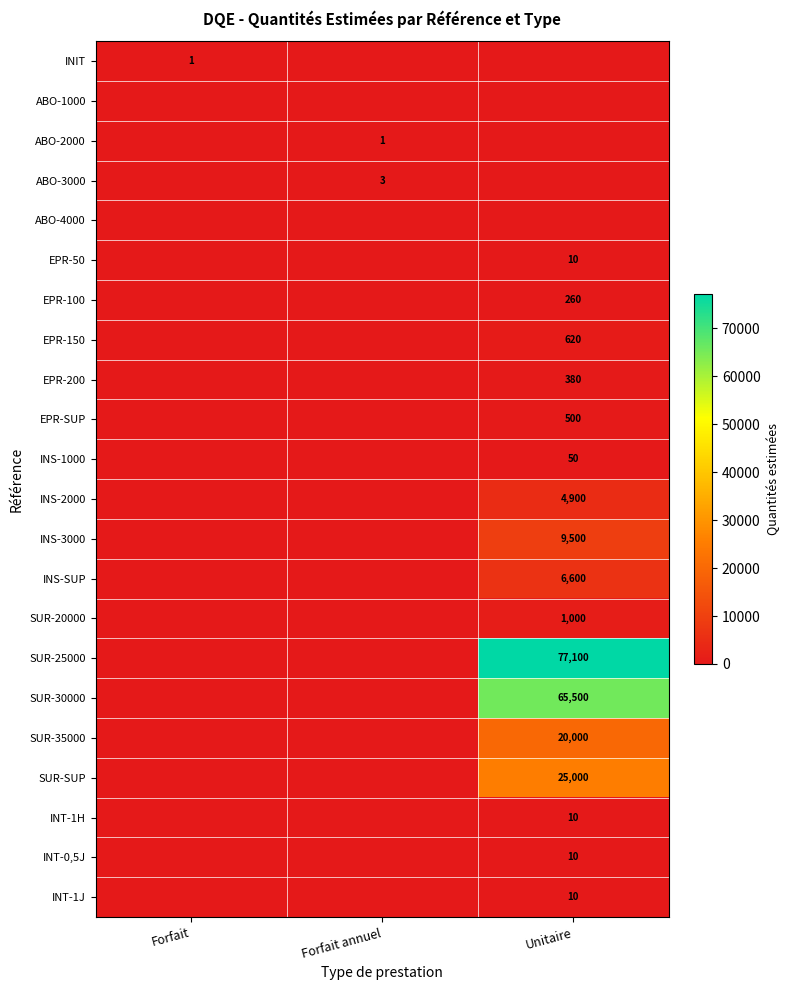

Is it true that EPR-SUP equals 715 at Unitaire?

False